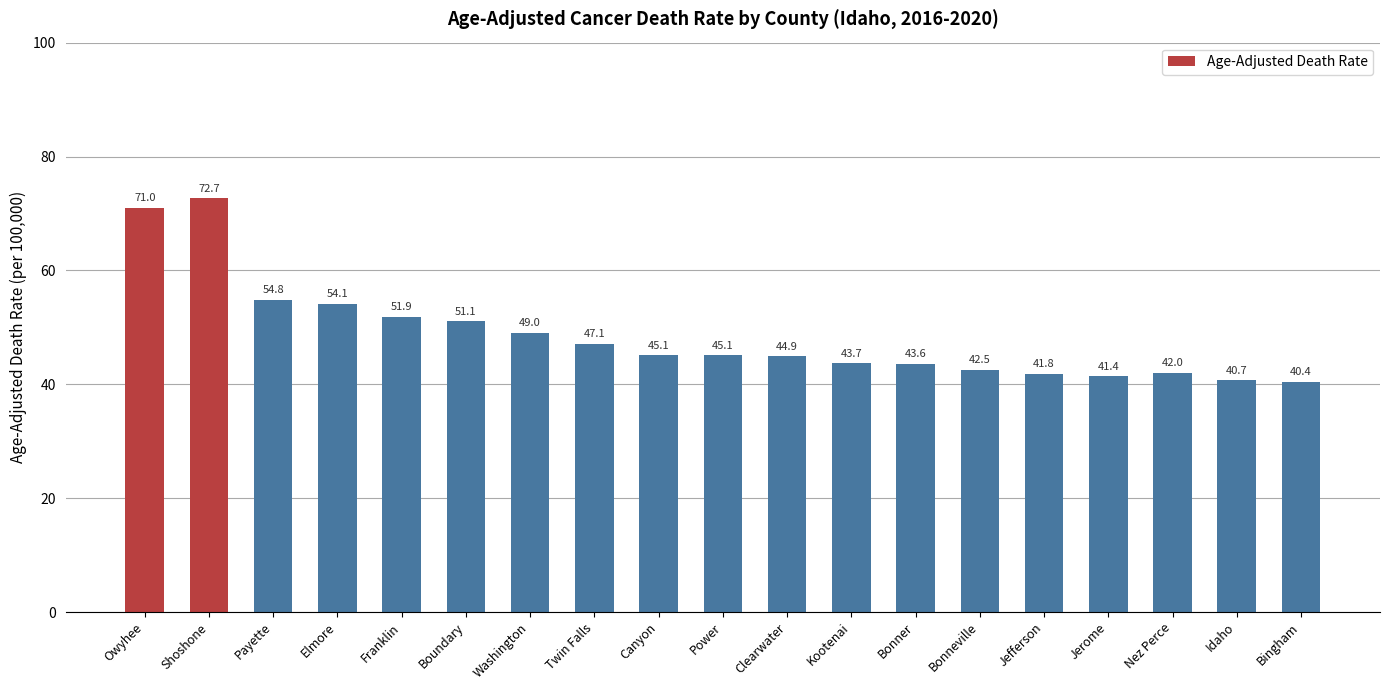

Where does the data first go above 45?

Owyhee